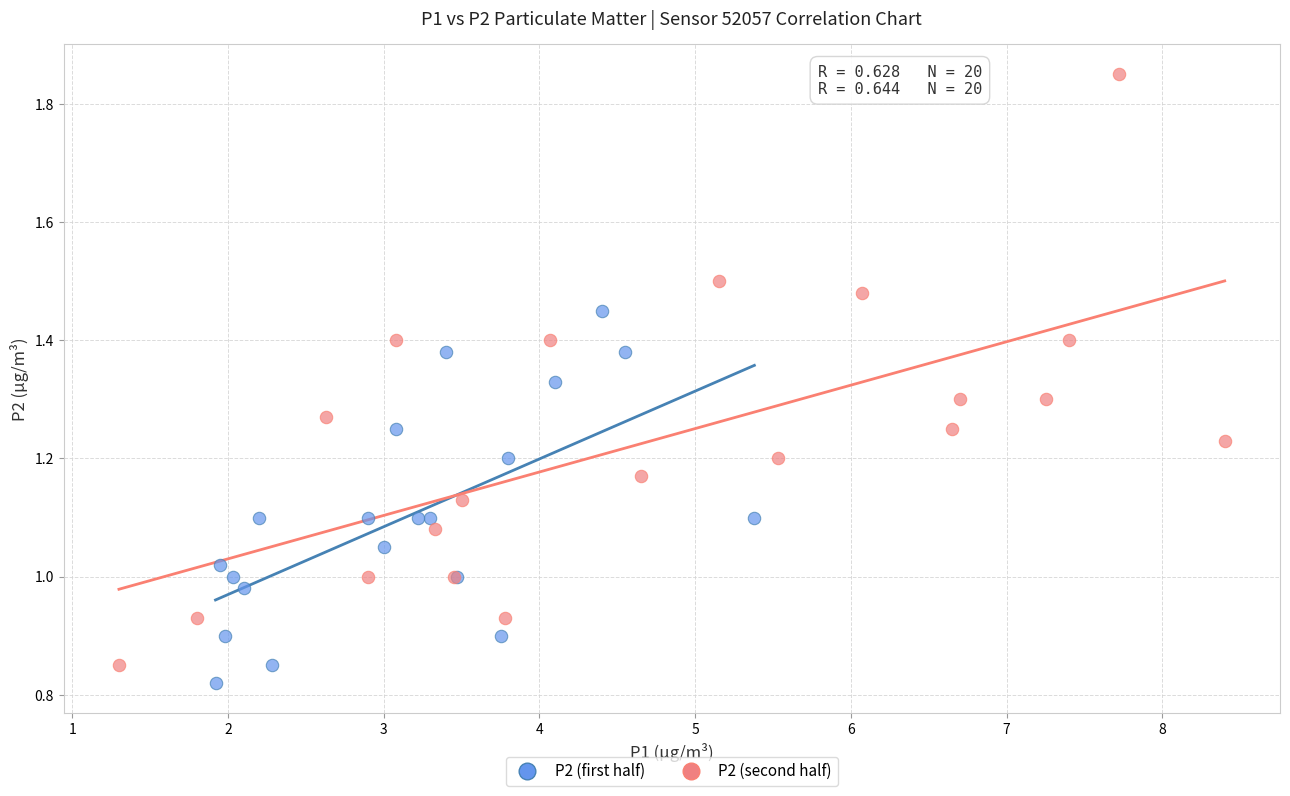

Which series has the widest spread of Y values?

P2 (second half)